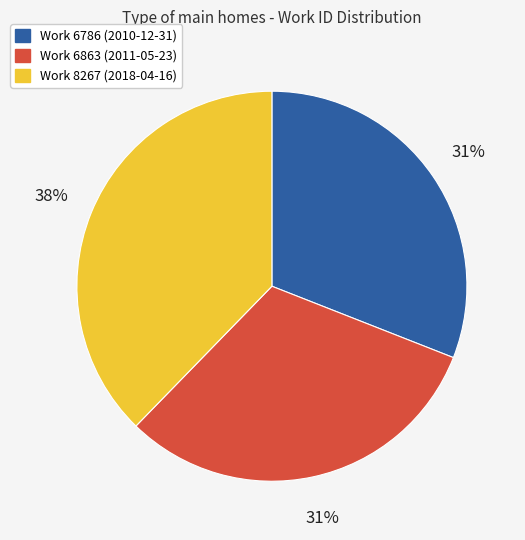

To the nearest percent, what is the difference between the largest and smallest slice percentages?

7%